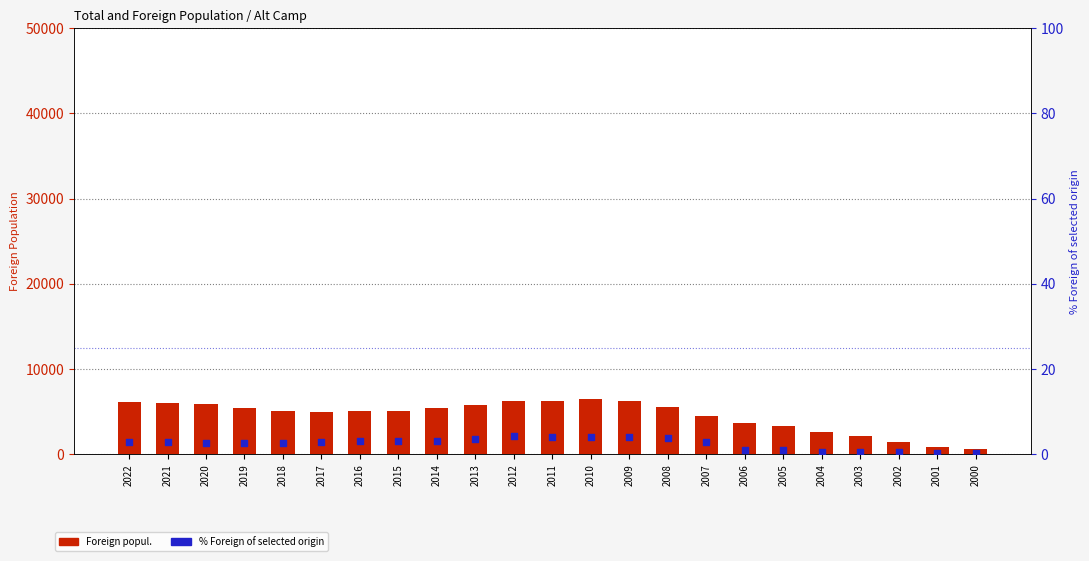

Which series has the widest spread of Y values?

Foreign popul.